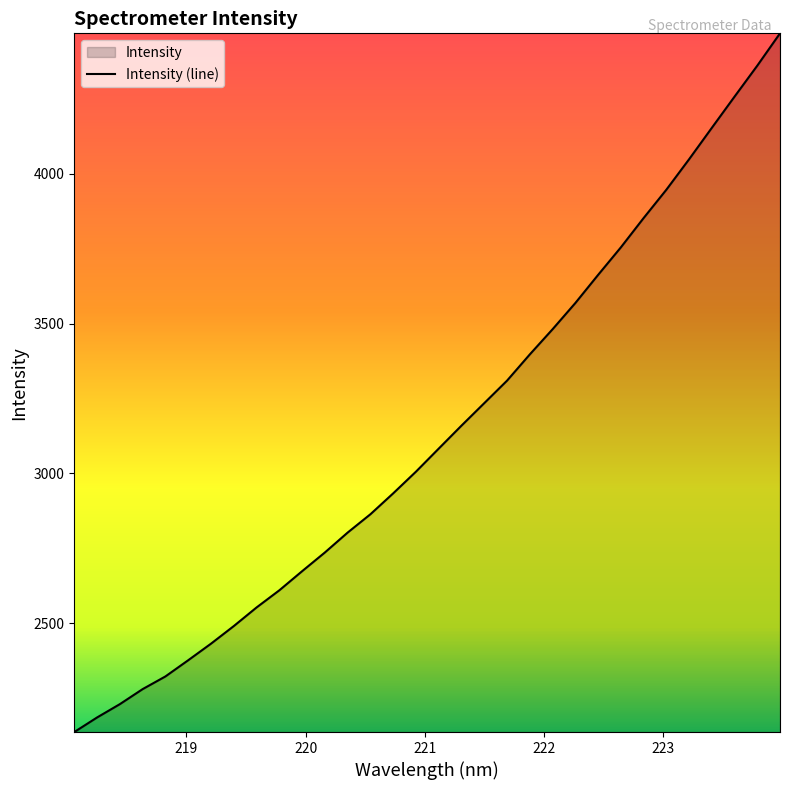

What is the difference between the maximum and minimum values?

2332.8